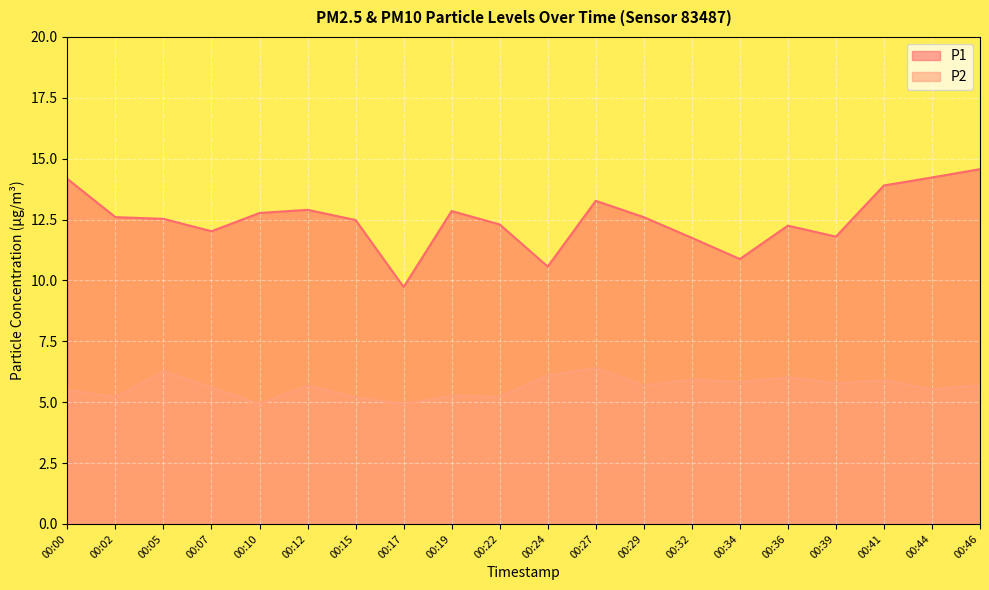

The value of P2 at 00:46 is 1.3. True or false?

False